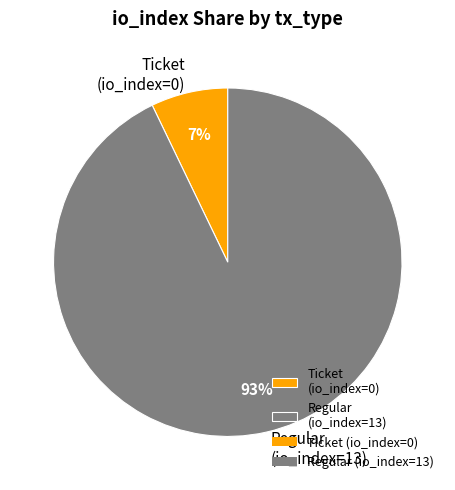

The Regular (io_index=13) slice represents 93% of the pie. True or false?

True